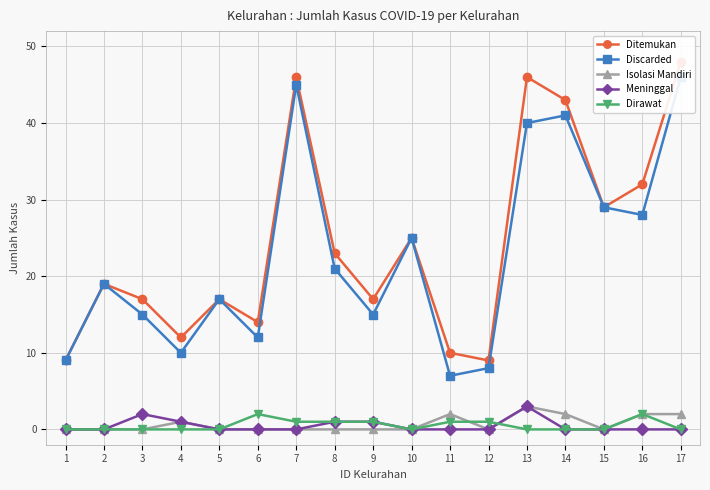

What is the difference between the Isolasi Mandiri values at 16 and 1?

2